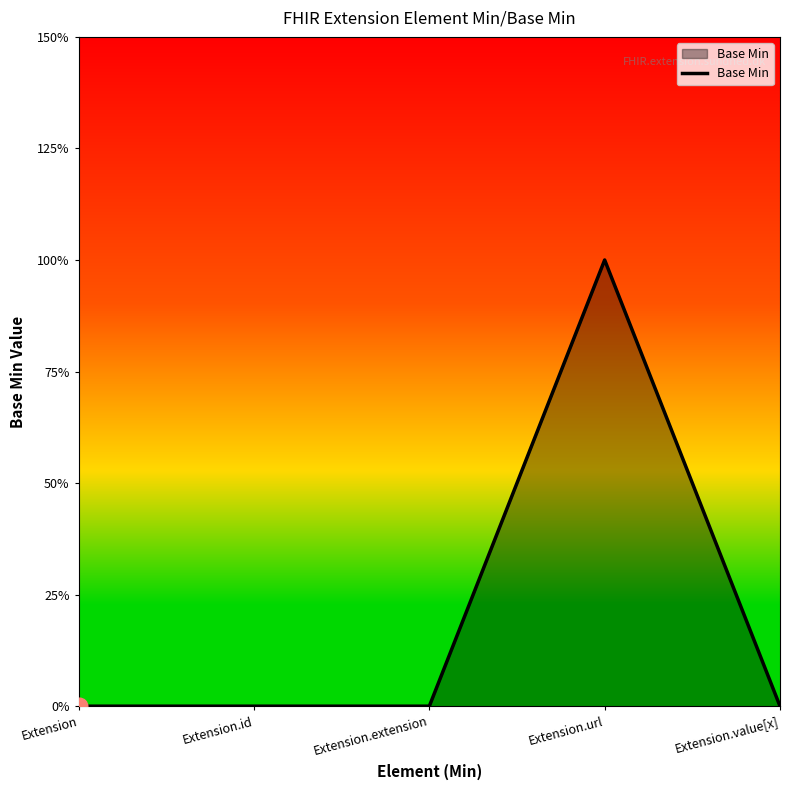

List the labels in order of value, largest first.

Extension.url, Extension, Extension.id, Extension.extension, Extension.value[x]